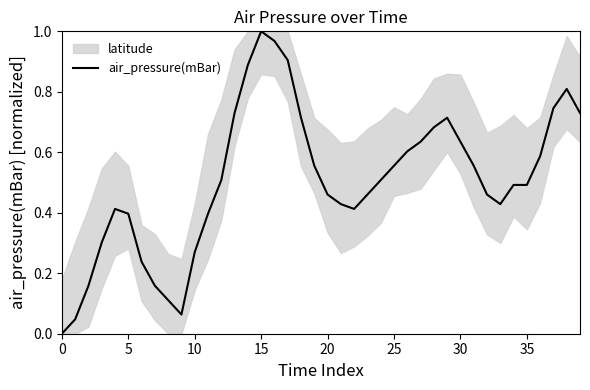

What is the difference between the maximum and minimum values?

1.0